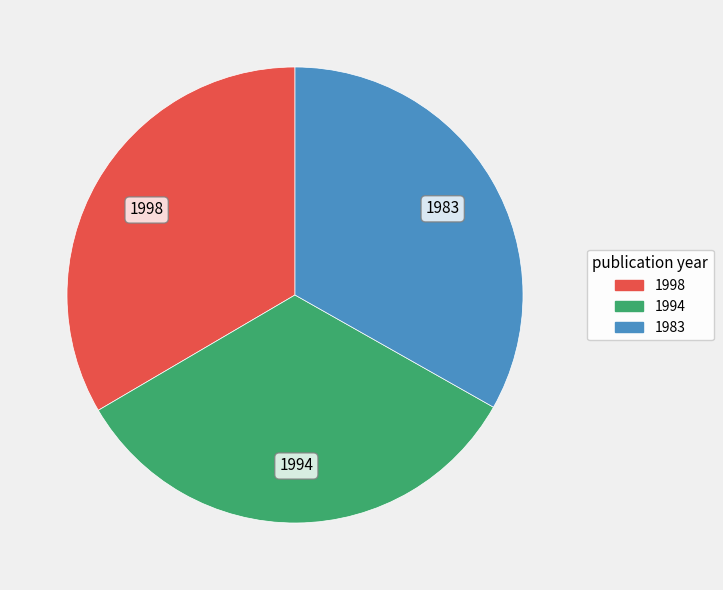

Is there a majority slice in this chart?

No